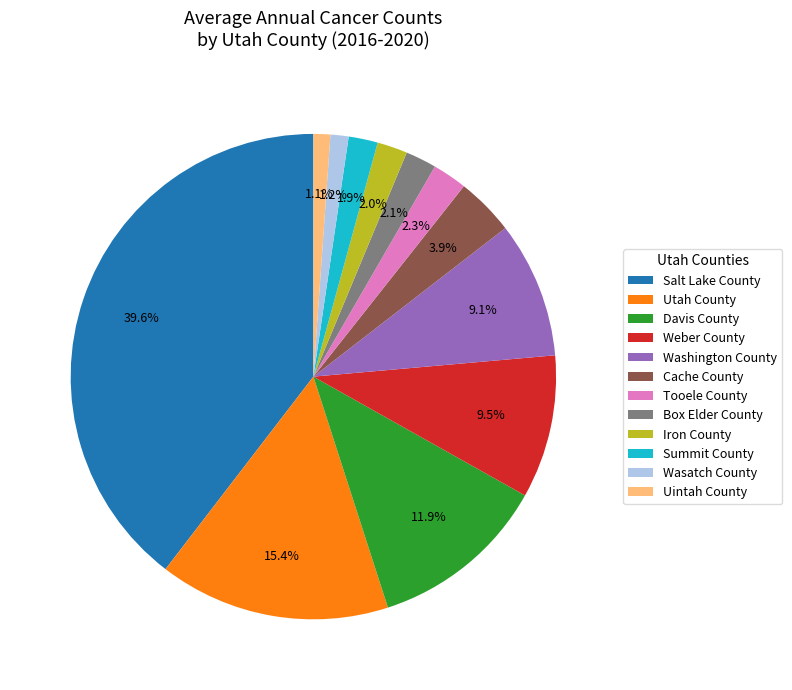

True or false: Cache County accounts for 4% of the total.

True